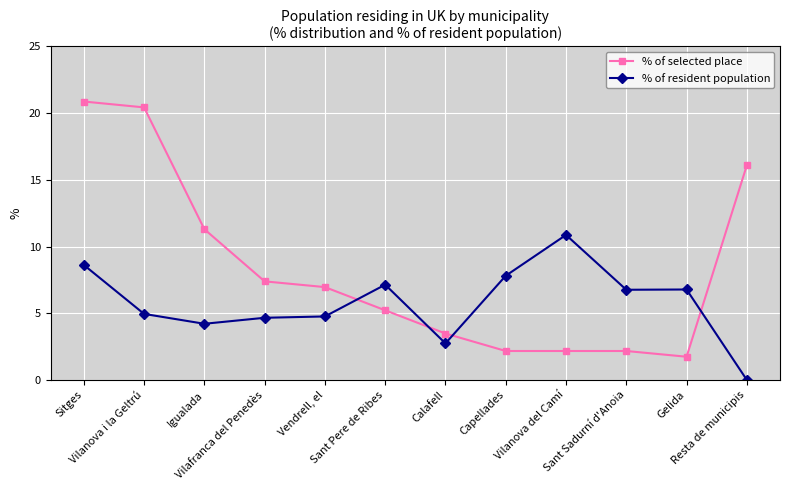

How many data points in % of selected place are above 6?

6